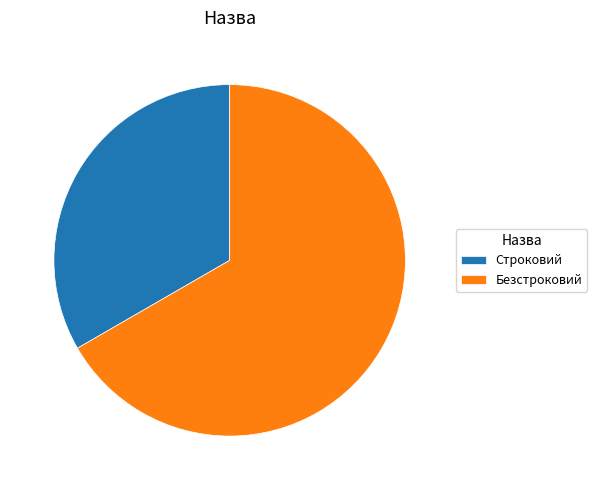

Is it true that Строковий is 18% of the pie?

False